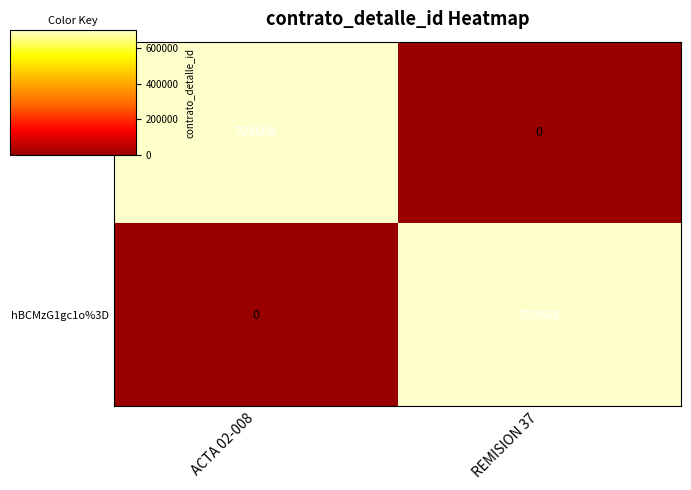

Reading left to right, list all the values displayed in this chart.

TVM7lEWvKgo%3D: ACTA 02-008=703608	REMISION 37=0
hBCMzG1gc1o%3D: ACTA 02-008=0	REMISION 37=703608